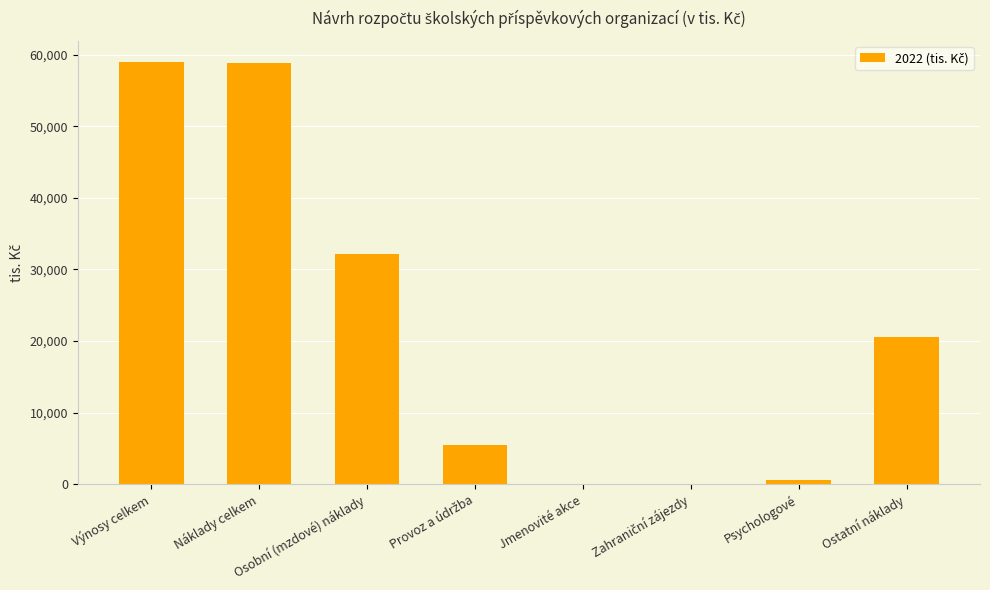

Are the bars grouped side by side (vs. stacked)?

No